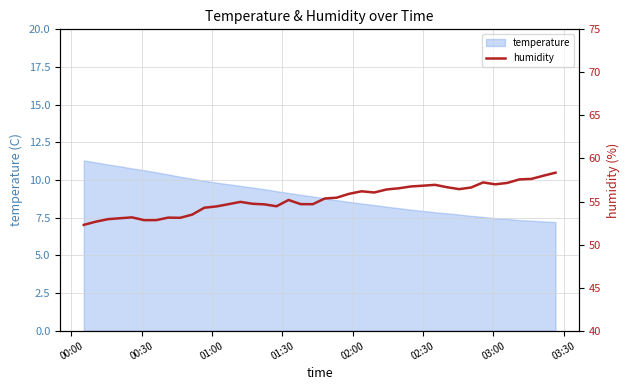

Does the chart have visible grid lines?

Yes